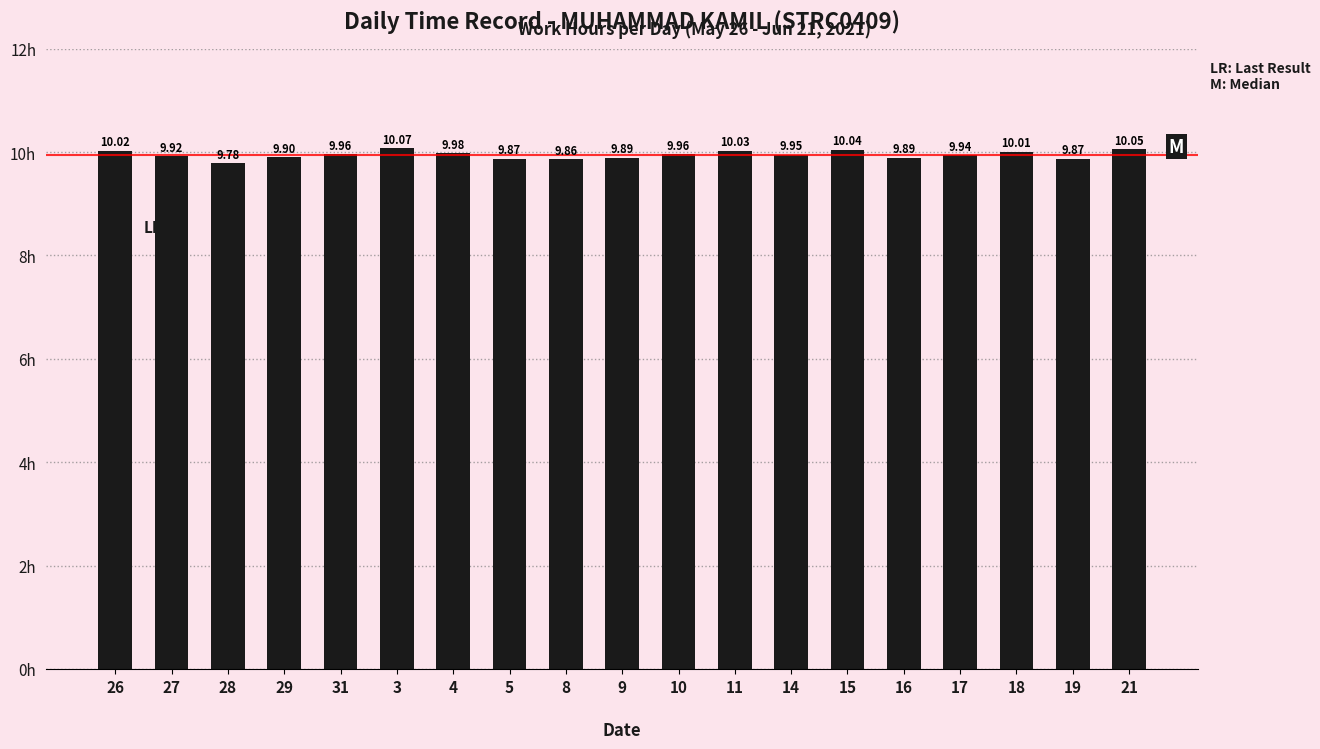

Count the number of categories in the chart.

19